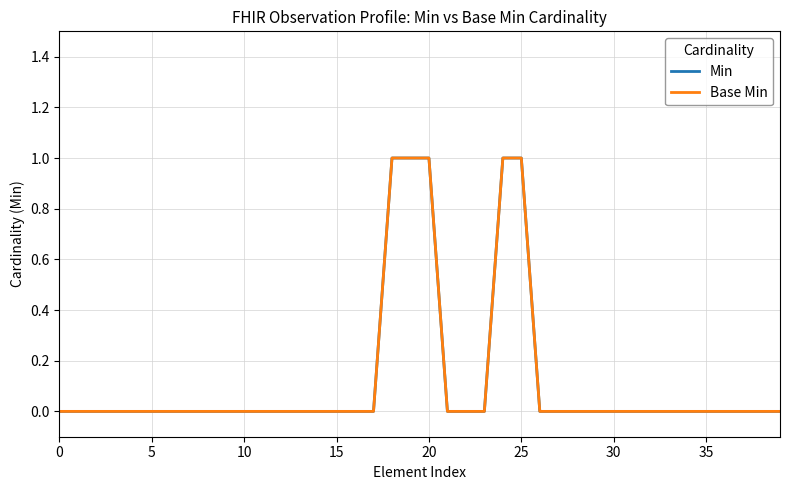

Is this an area chart (filled region under the line)?

No